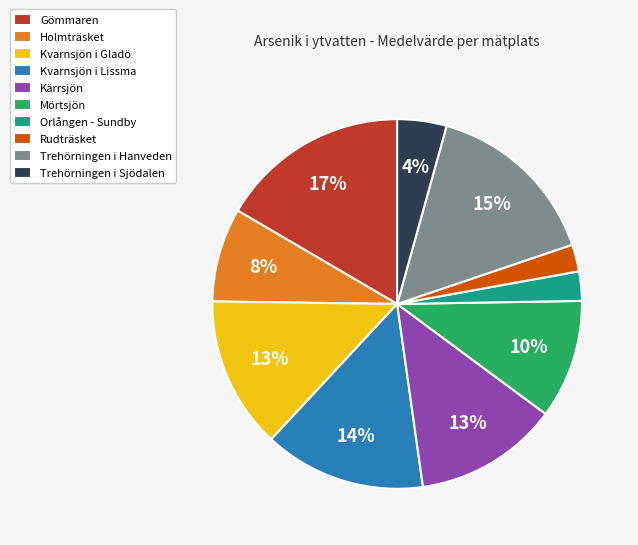

How many slices are in this pie chart?

10